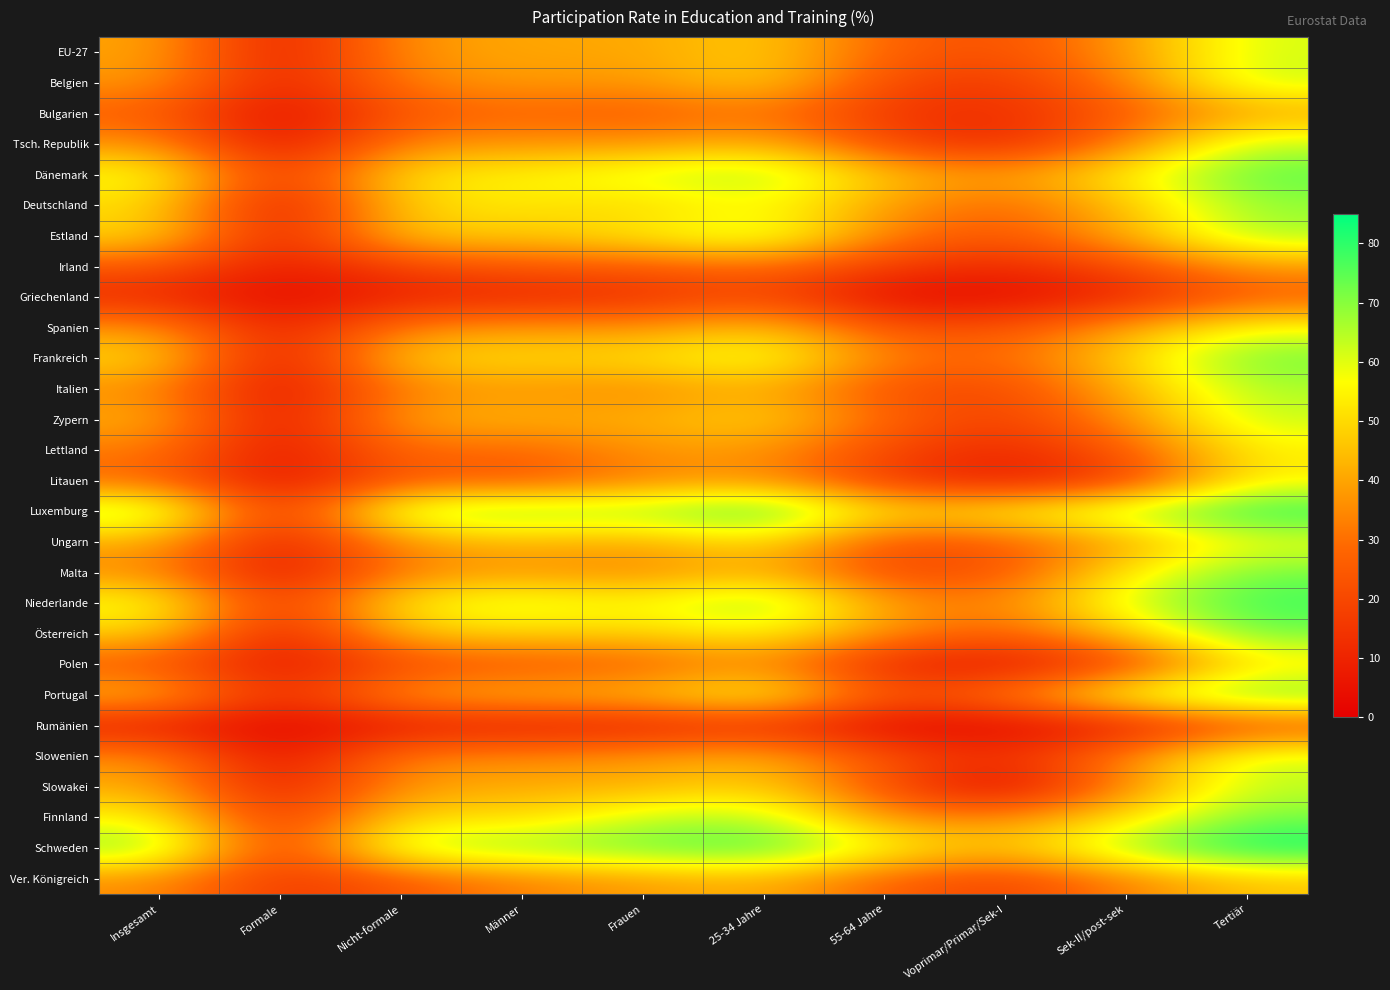

Which category has the lowest value across all series?

Voprimar/Primar/Sek-I